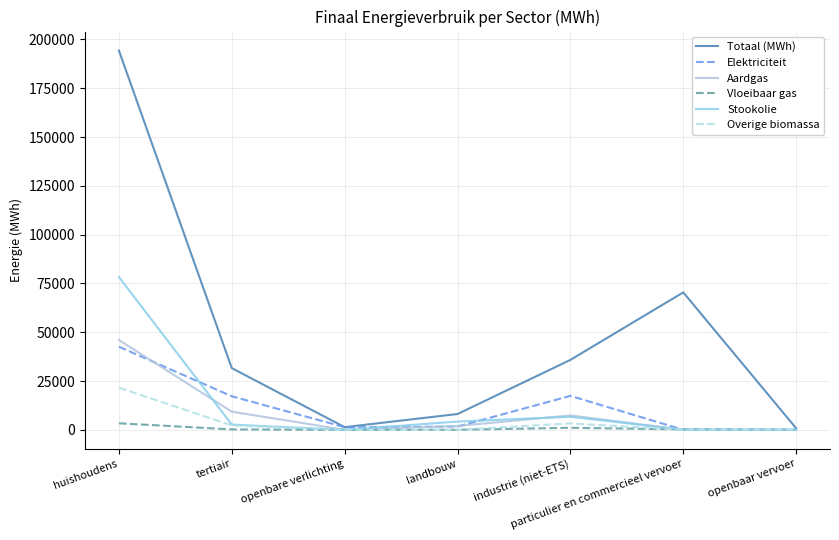

True or false: Stookolie has more than 0 points higher than both neighbors.

True